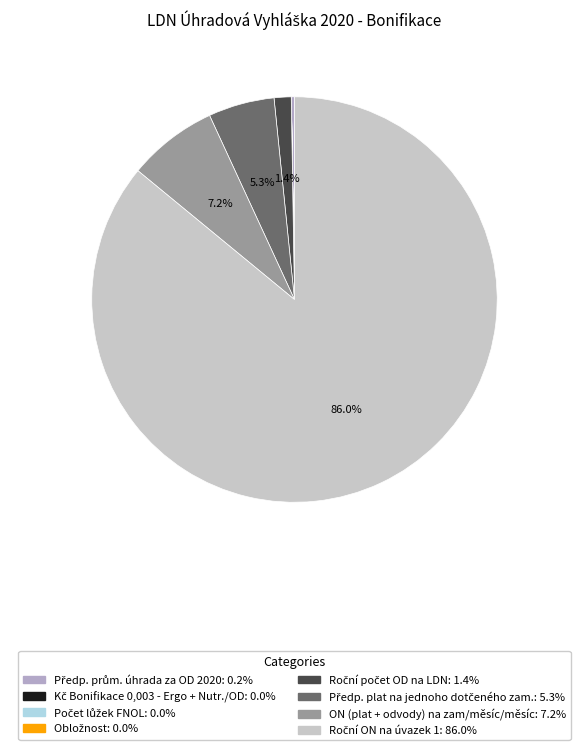

Approximately how many times larger is the value at Předp. plat na jednoho dotčeného zam. compared to ON (plat + odvody) na zam/měsíc/měsíc?

0.7